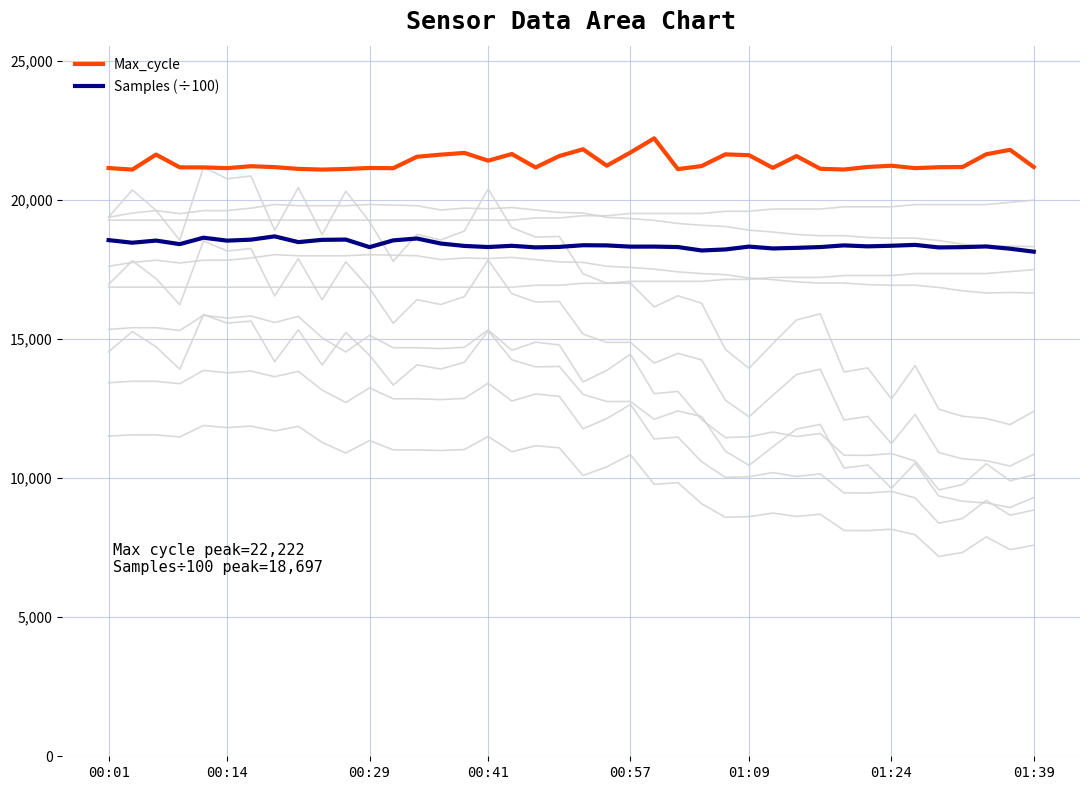

How many distinct data groups are displayed?

12